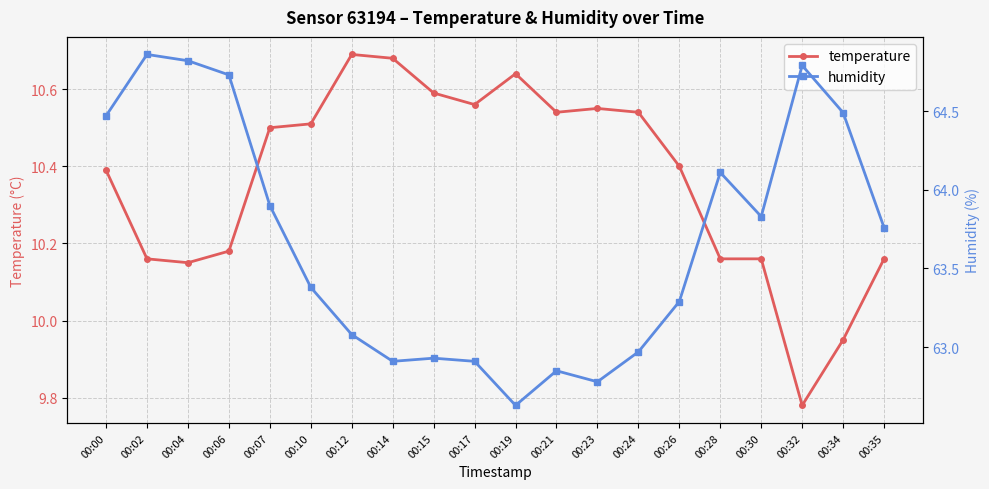

Reading left to right, what are all the values shown in this chart?

temperature: 10.4	10.2	10.2	10.2	10.5	10.5	10.7	10.7	10.6	10.6	10.6	10.5	10.6	10.5	10.4	10.2	10.2	9.8	9.9	10.2
humidity: 64.5	64.9	64.8	64.7	63.9	63.4	63.1	62.9	62.9	62.9	62.6	62.9	62.8	63.0	63.3	64.1	63.8	64.8	64.5	63.8